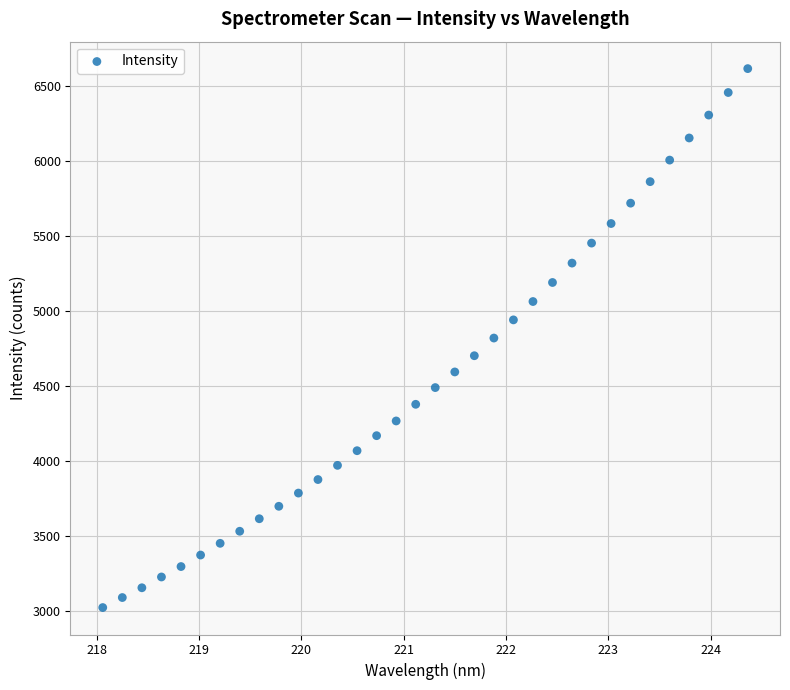

What is the range of X values (max minus min)?

6.3